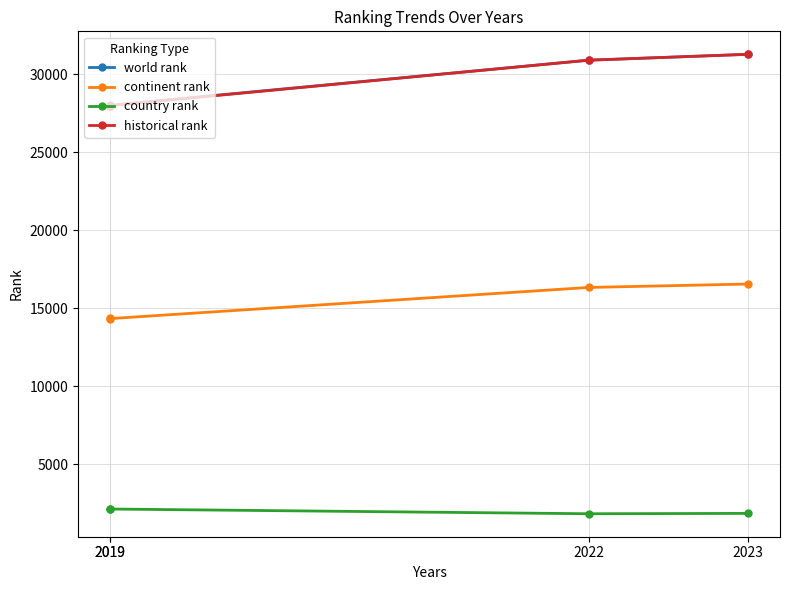

List the labels in order of continent rank value, largest first.

2023, 2022, 2019, 2019